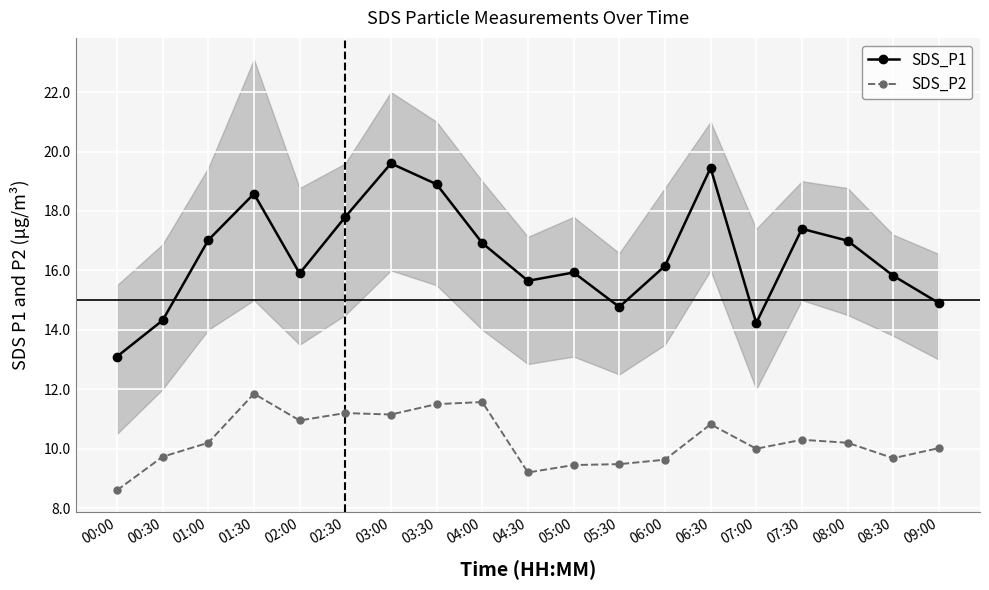

Reading left to right, what are all the values shown in this chart?

SDS_P1: 13.1	14.3	17.0	18.6	15.9	17.8	19.6	18.9	16.9	15.7	15.9	14.8	16.1	19.4	14.2	17.4	17.0	15.8	14.9
SDS_P2: 8.6	9.7	10.2	11.8	10.9	11.2	11.2	11.5	11.6	9.2	9.4	9.5	9.6	10.8	10.0	10.3	10.2	9.7	10.0